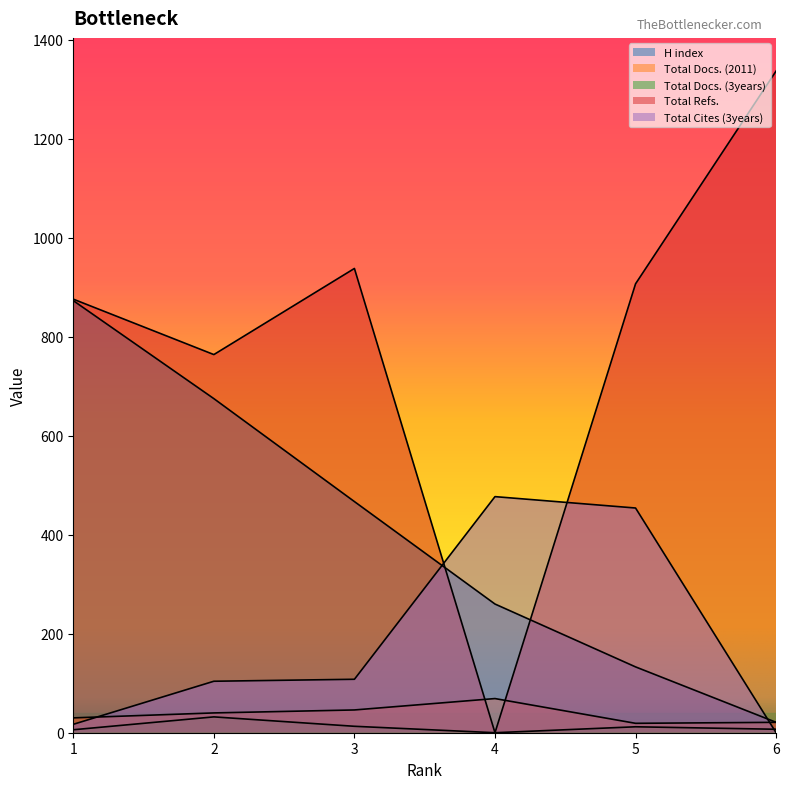

Which series has the largest total across all categories?

Total Refs.